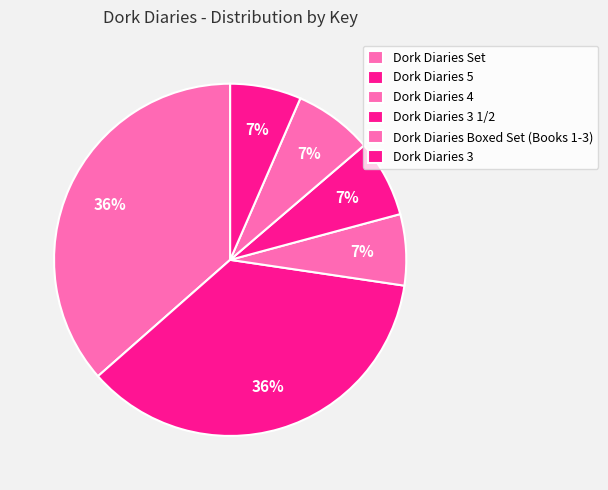

How many slices are in this pie chart?

6